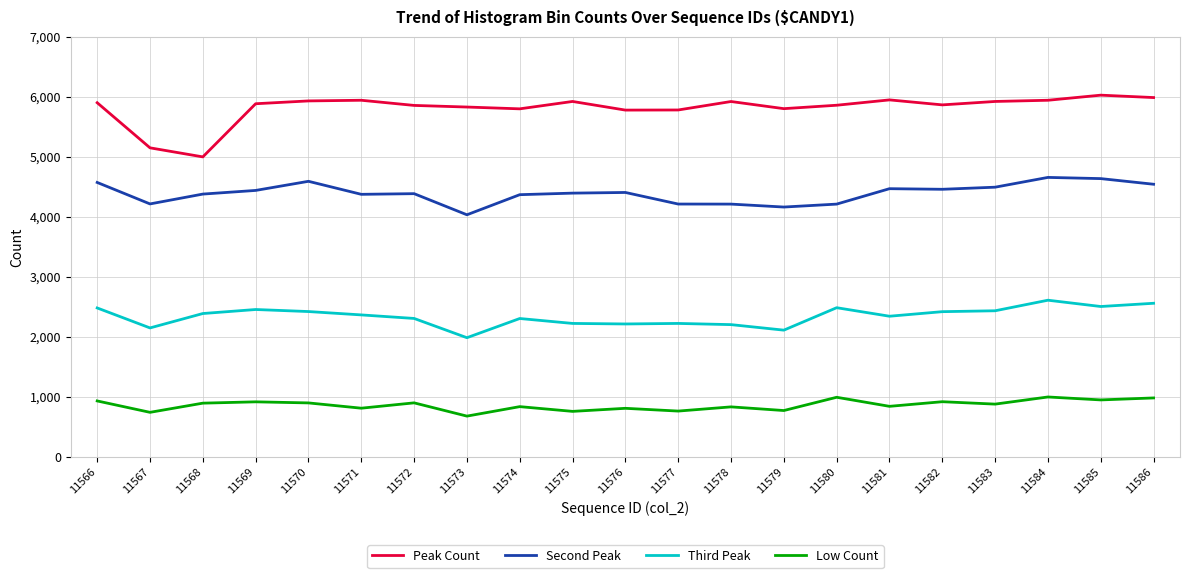

True or false: Peak Count and Low Count intersect in this chart.

False